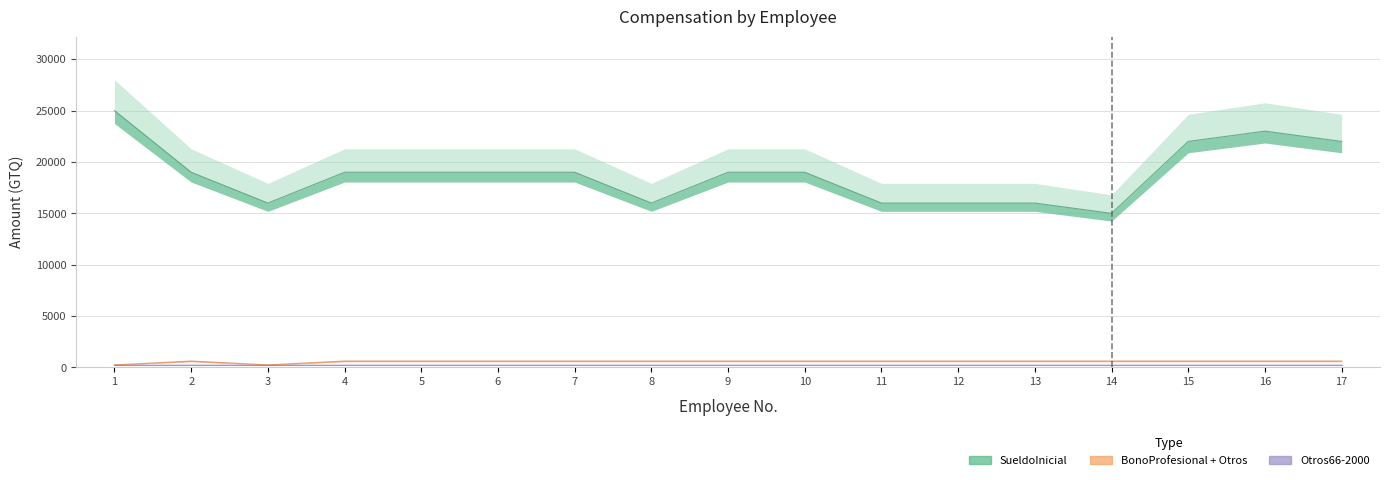

What is the difference between the maximum and minimum values in the BonoProfesional series?

375